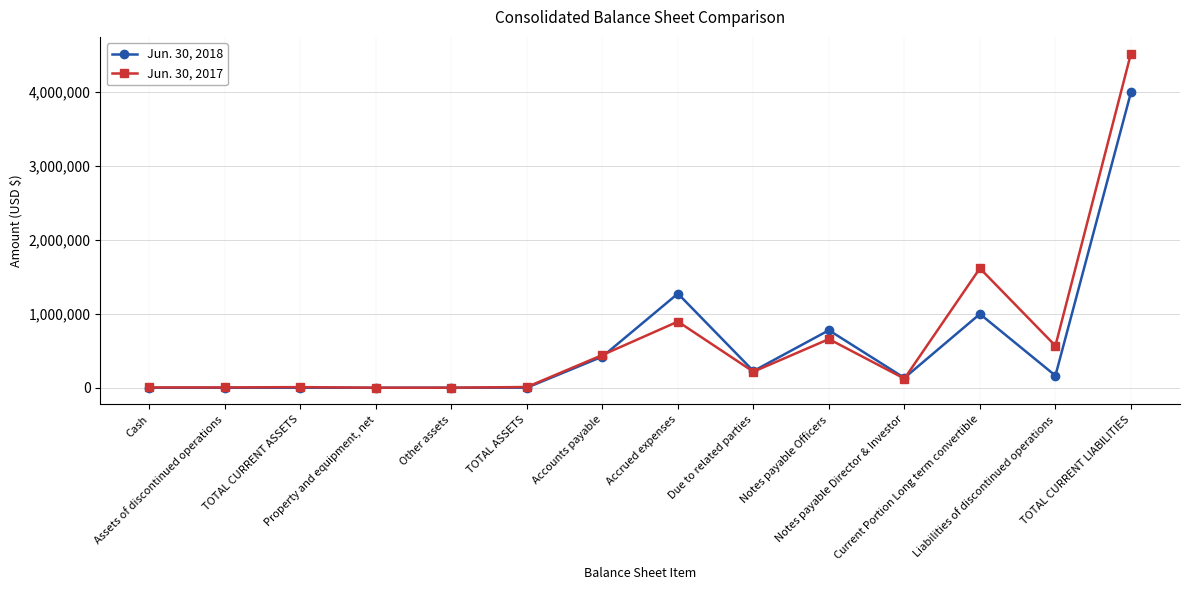

True or false: Jun. 30, 2017 has more than 0 points higher than both neighbors.

True